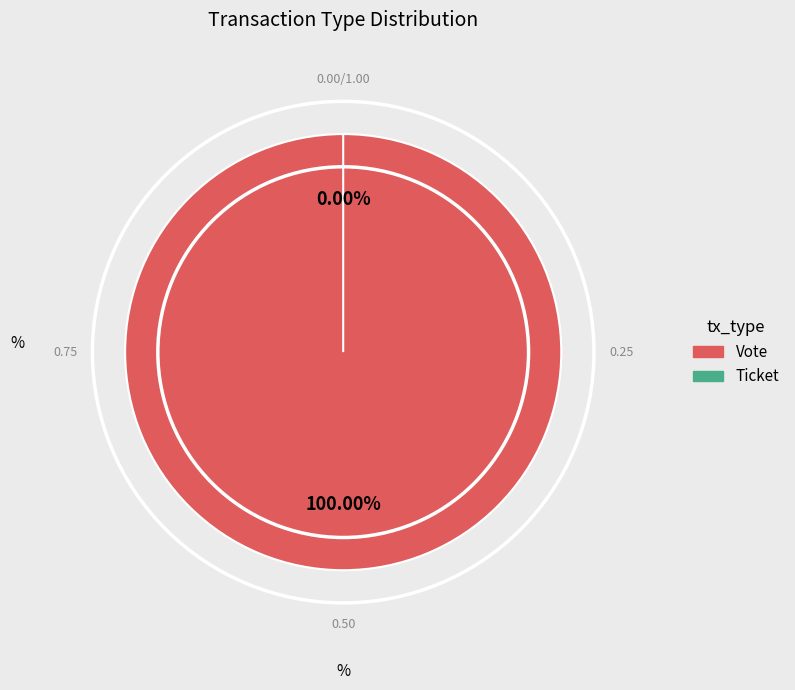

To the nearest percent, what is the difference between the Vote and Ticket slice percentages?

100%